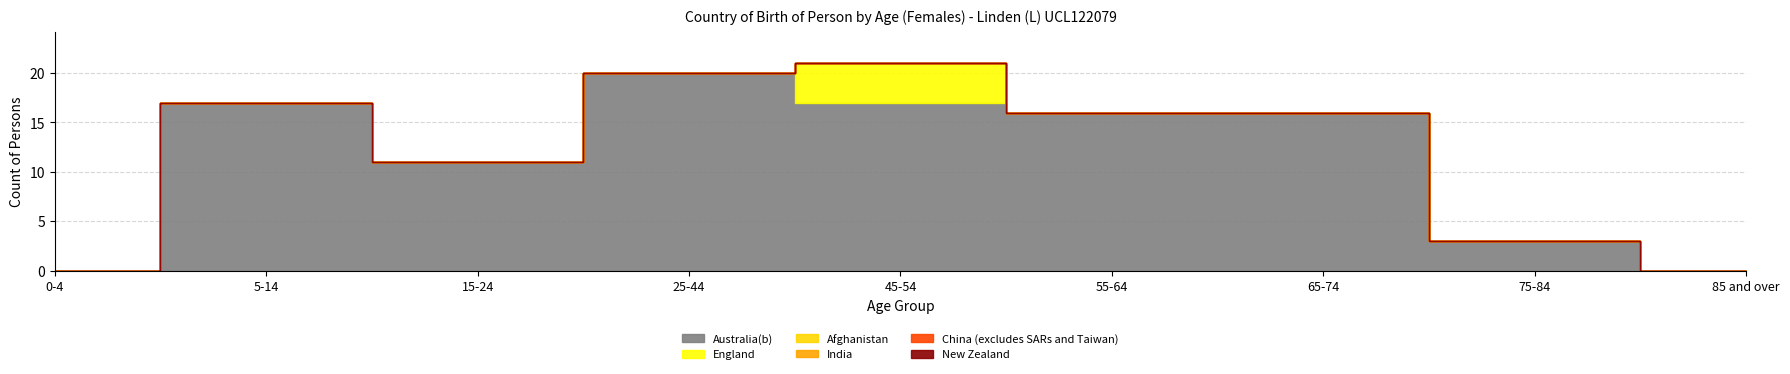

What is the greatest value displayed?

20